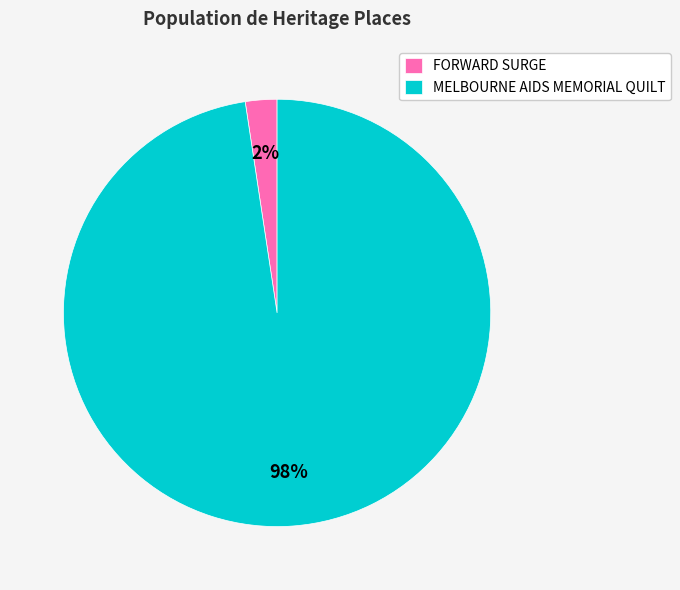

Combined, do MELBOURNE AIDS MEMORIAL QUILT and FORWARD SURGE account for over 50%?

Yes